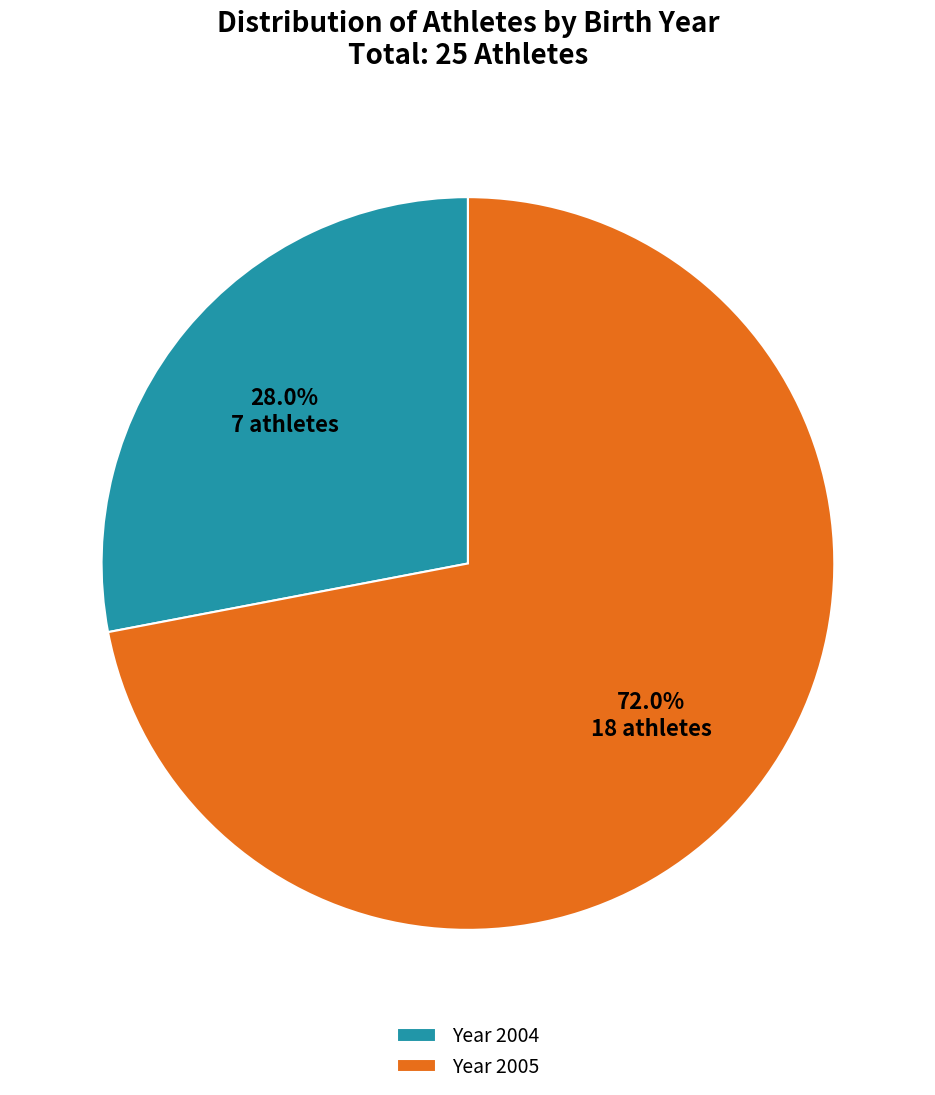

Count the number of slices in the pie.

2